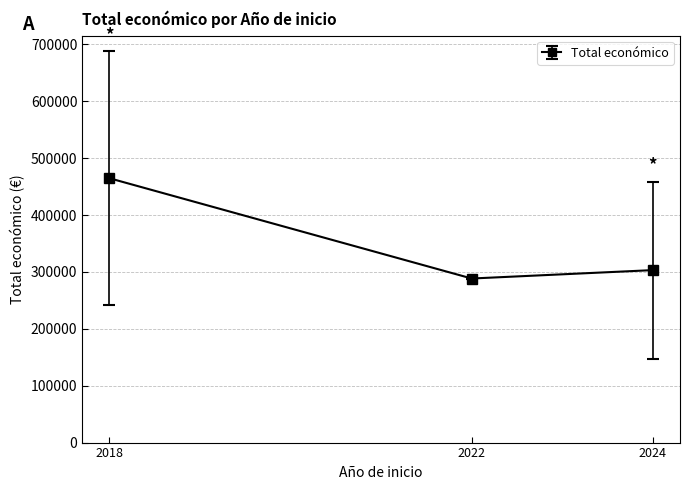

List the labels in order of value, largest first.

2018, 2024, 2022